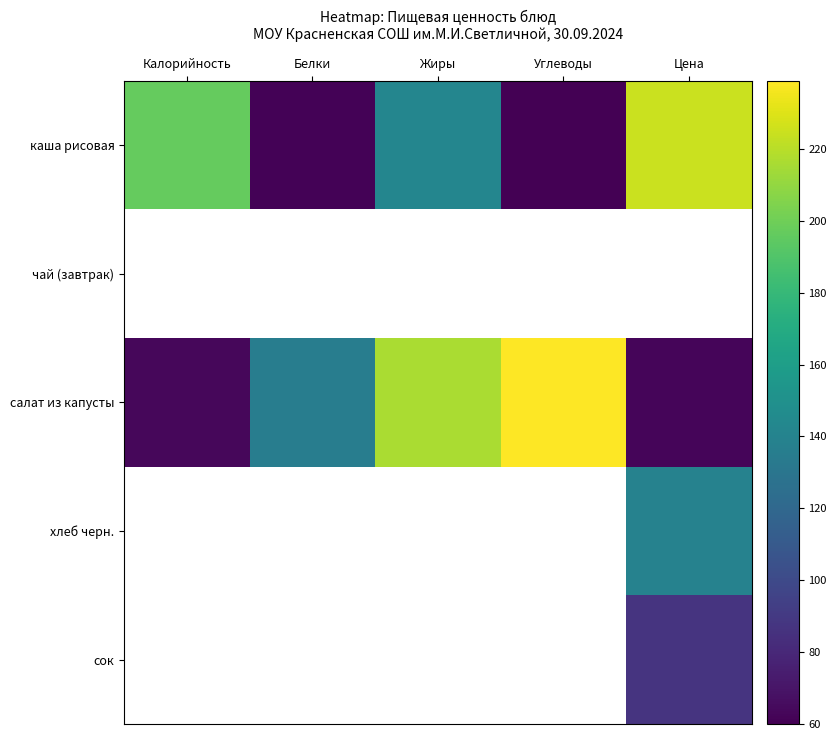

At which label does каша рисовая first exceed 142?

Калорийность